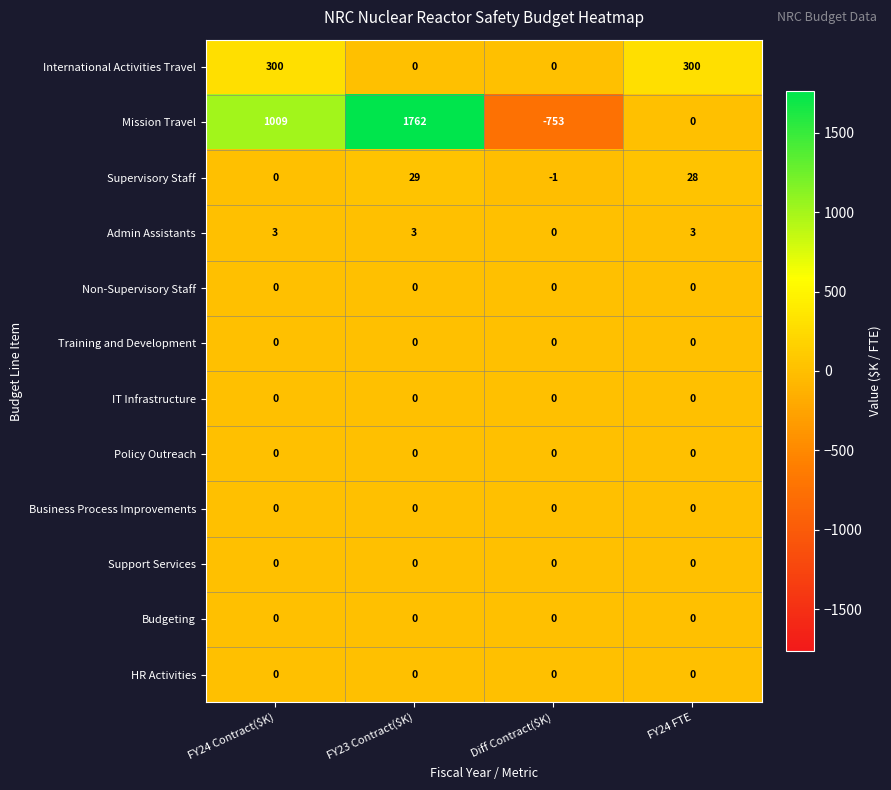

At which category is the sum across all series the highest?

FY23 Contract($K)